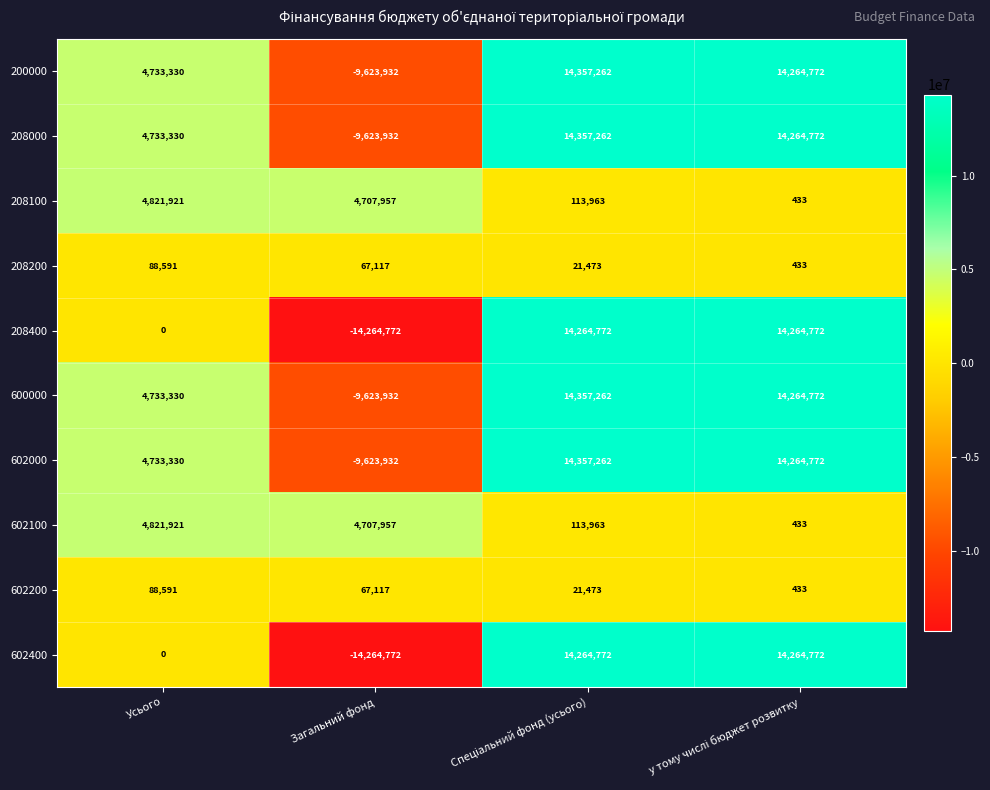

The 208400 series shows 15461390 at Усього. True or false?

False